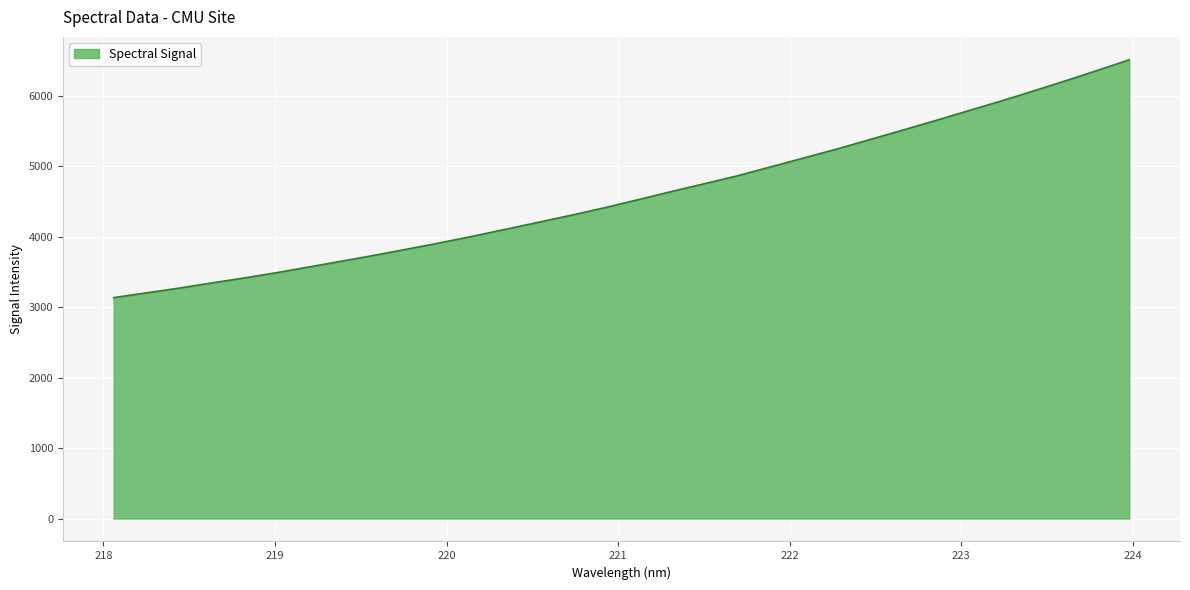

Count the number of values greater than 4525.

16